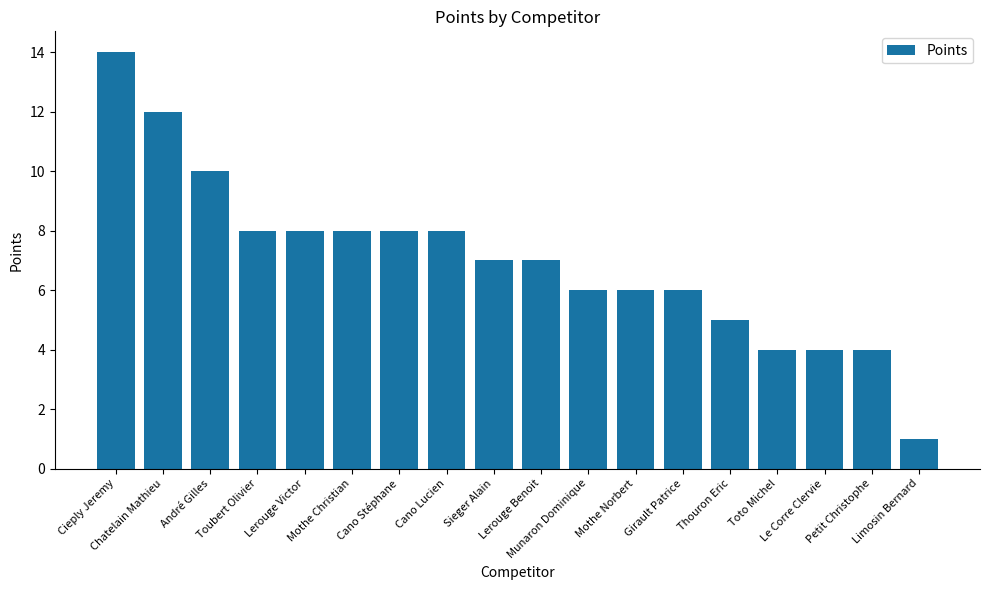

How many data points does each series have?

18